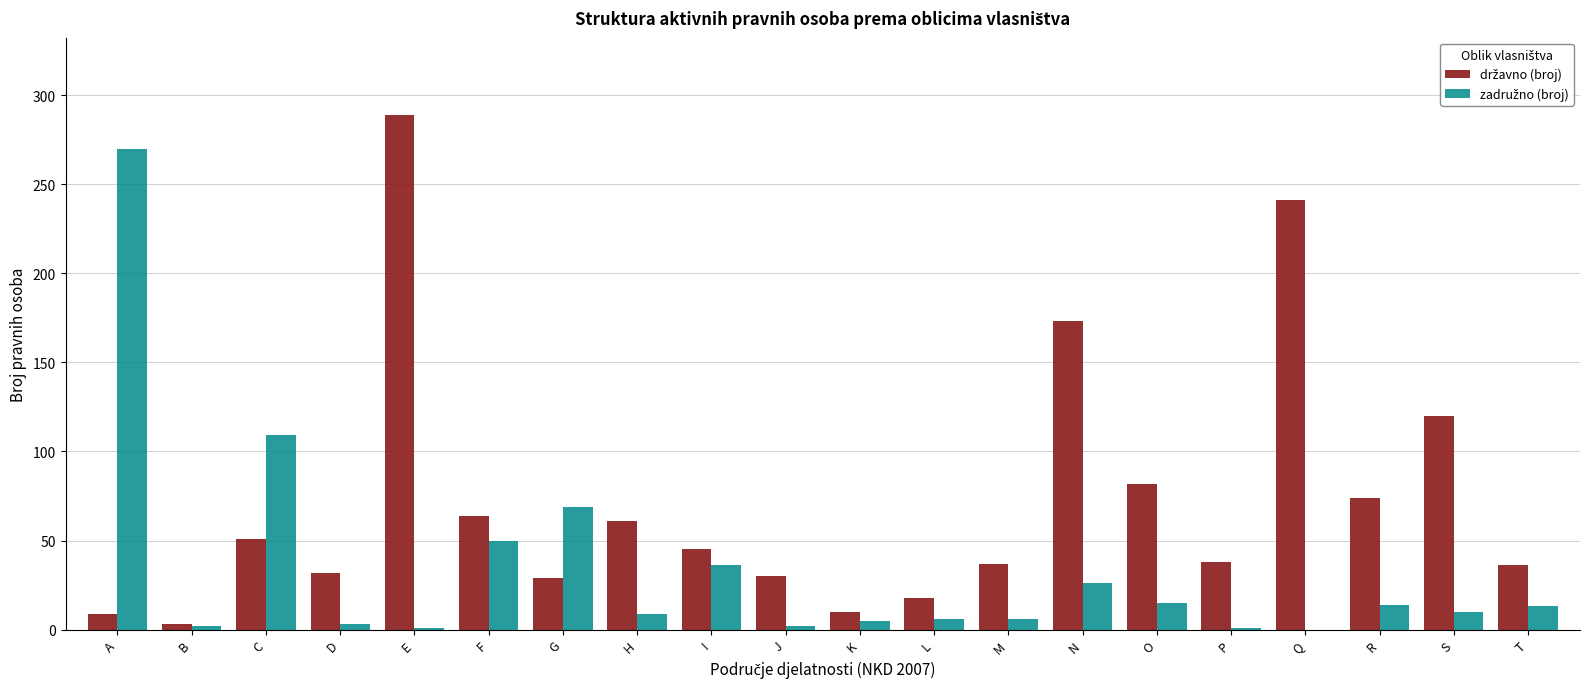

What is the maximum value shown in the chart?

289